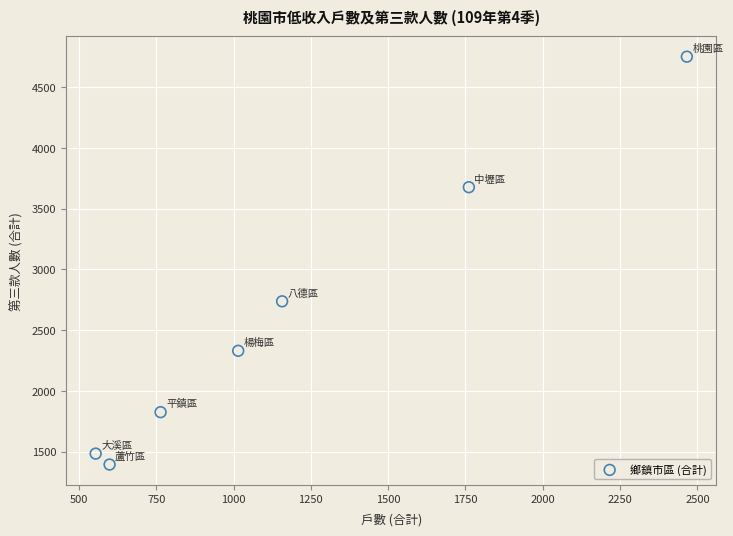

What Y value in the scatter plot is closest to 3073?

2738